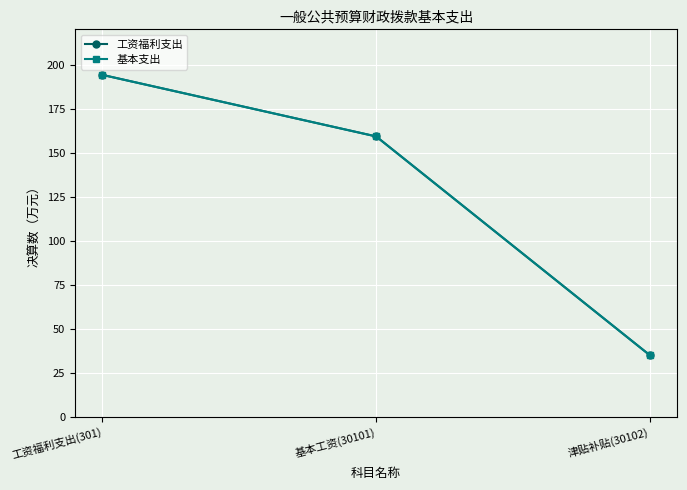

Does the chart have visible grid lines?

Yes